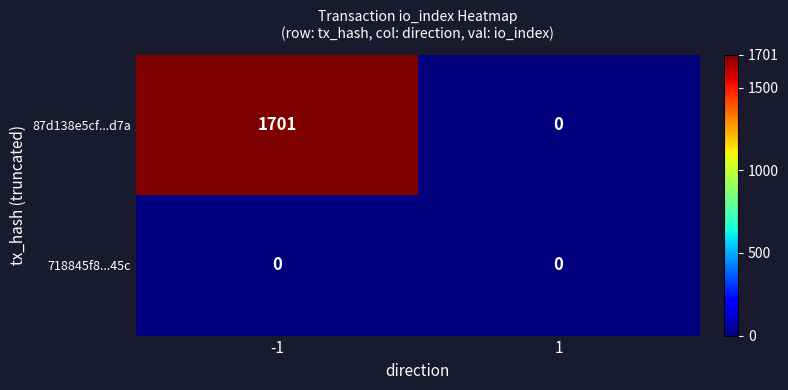

The value of 87d138e5cf...d7a at 1 is -868. True or false?

False